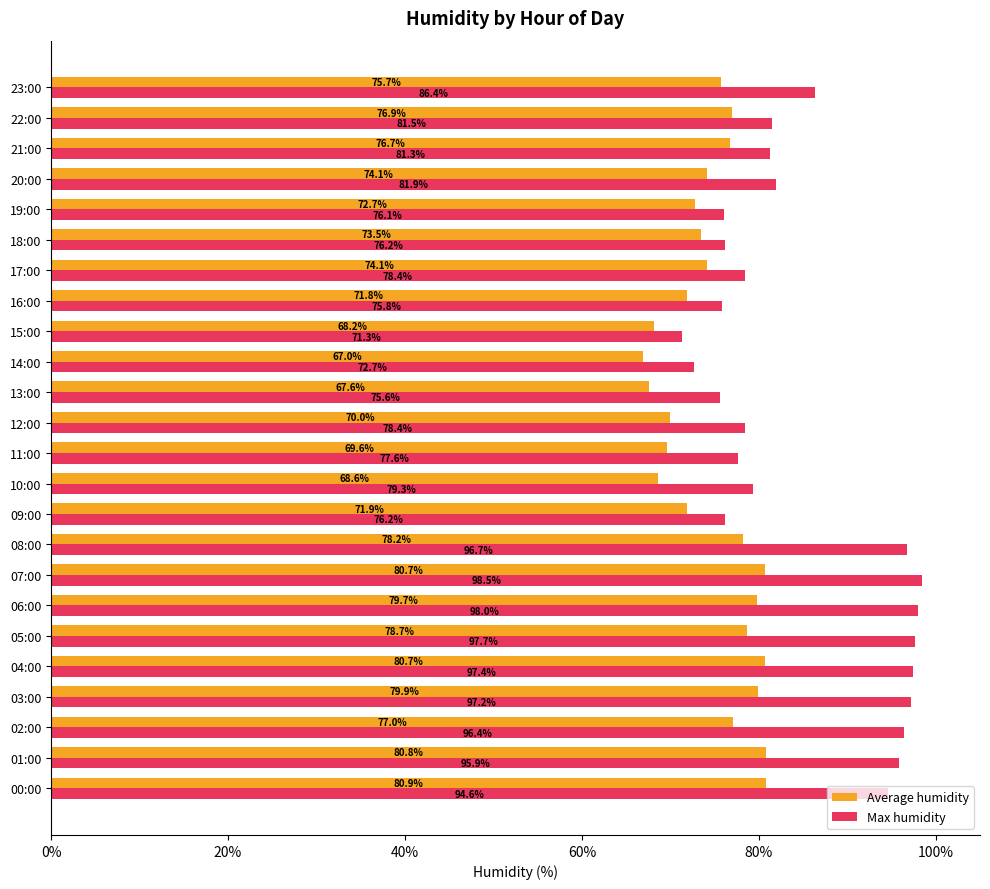

The value of Average humidity at 02:00 is 77.0. True or false?

True